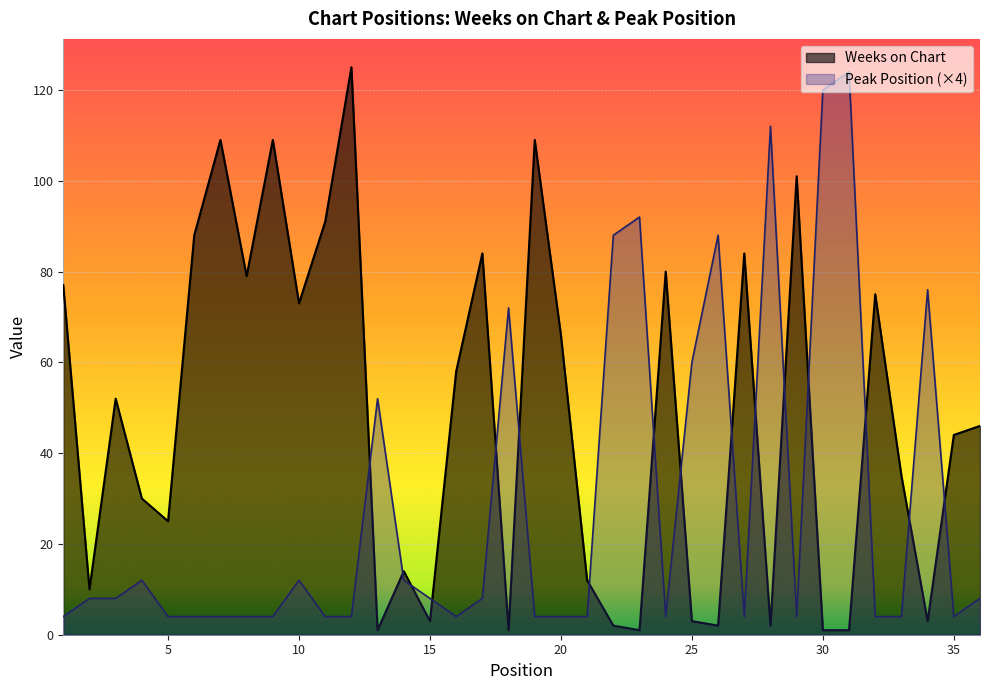

At which category is the sum across all series the highest?

12